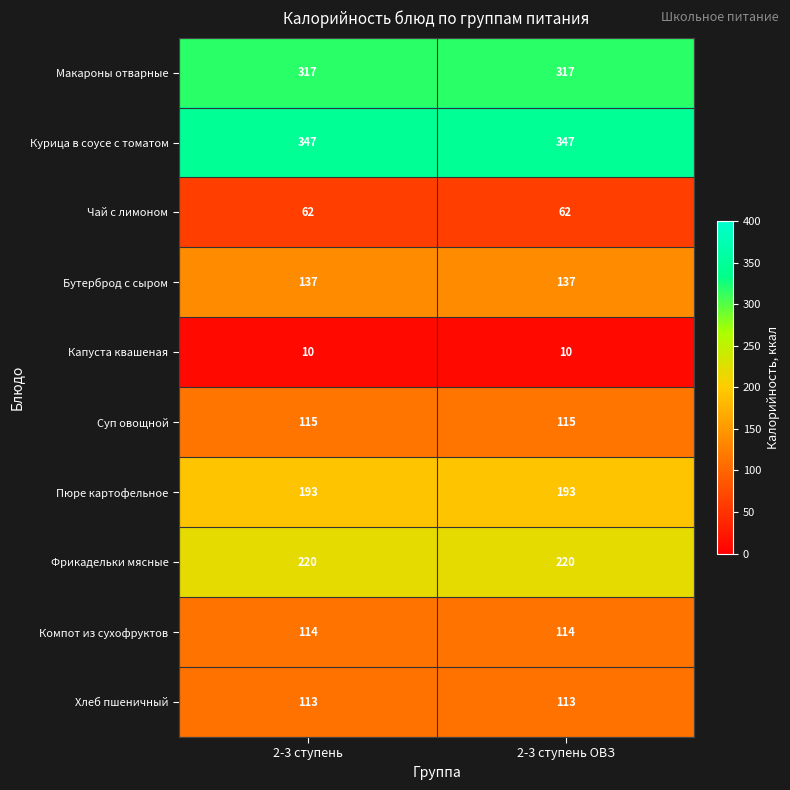

What is the sum of all Макароны отварные values?

634